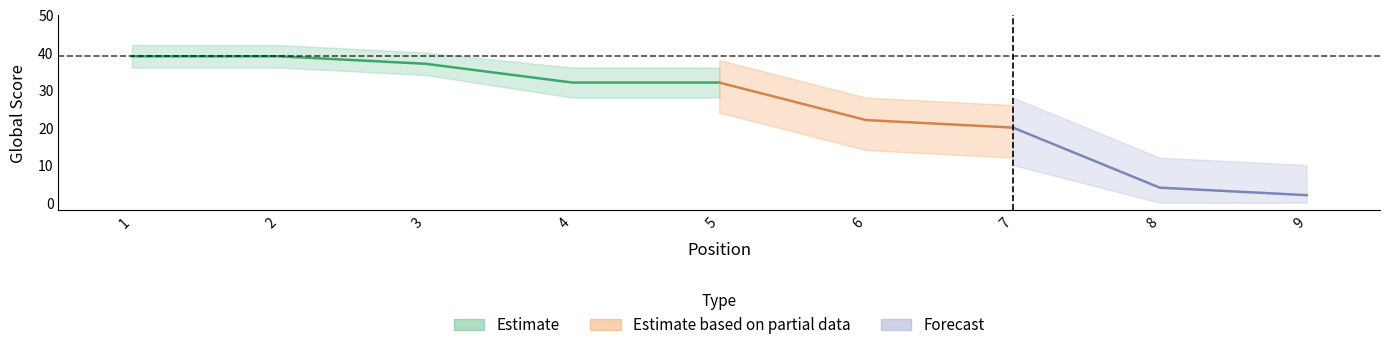

How many data points in Global Score are less than 32?

4